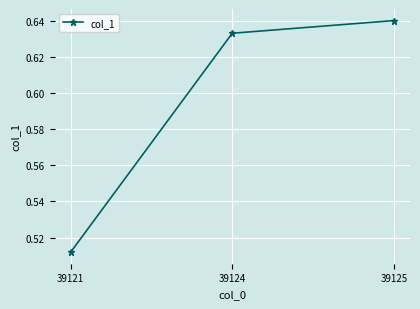

What is the sum of the values at 39125 and 39124?

1.3